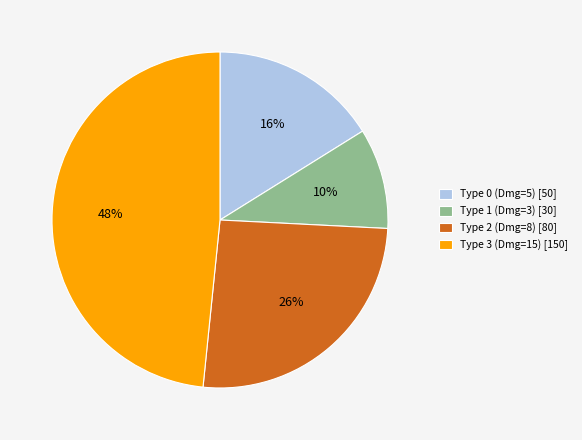

To the nearest percent, what is the average slice percentage?

25%